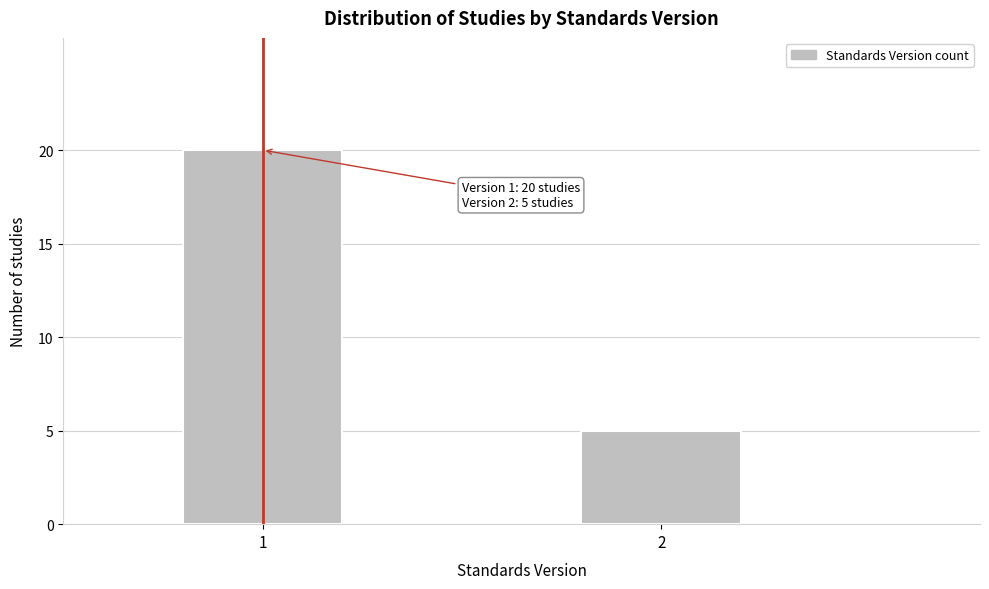

Reading left to right, transcribe all the data shown in this chart.

1=20	2=5